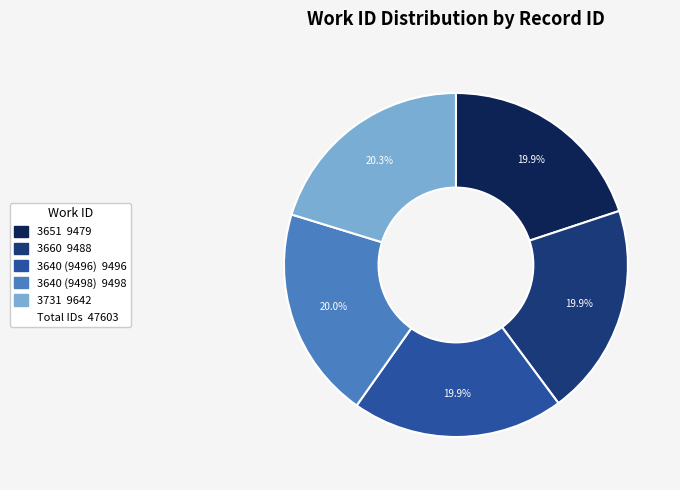

Does any single category account for the majority?

No